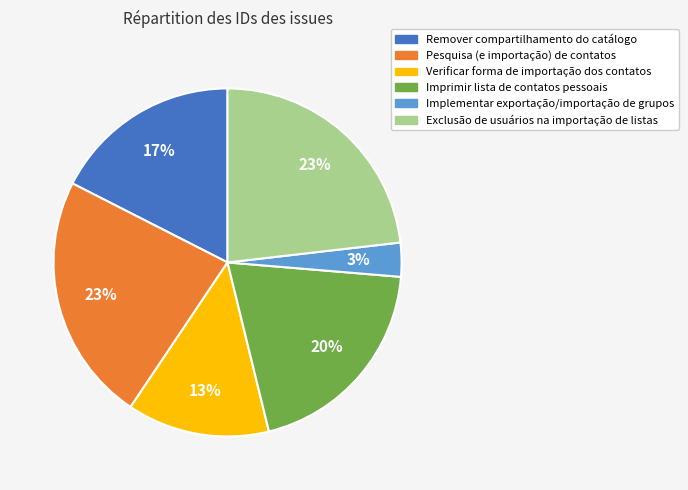

What is the ratio of the value at Imprimir lista de contatos pessoais to the value at Pesquisa (e importação) de contatos?

0.9